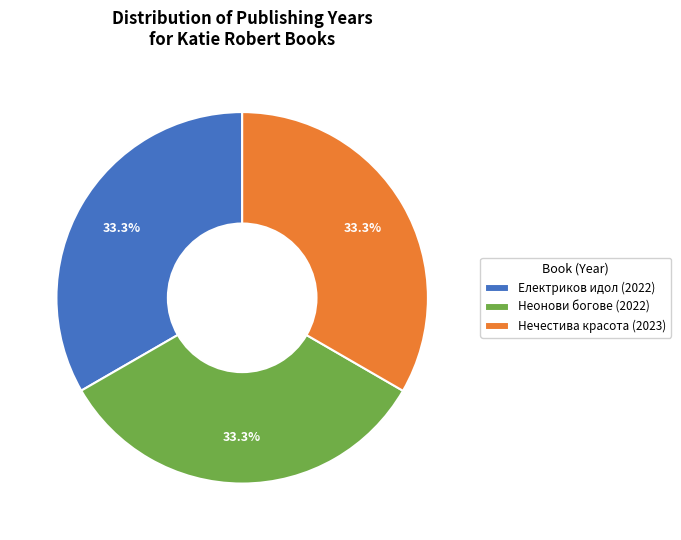

What is the ratio of the value at Нечестива красота (2023) to the value at Неонови богове (2022)?

1.0